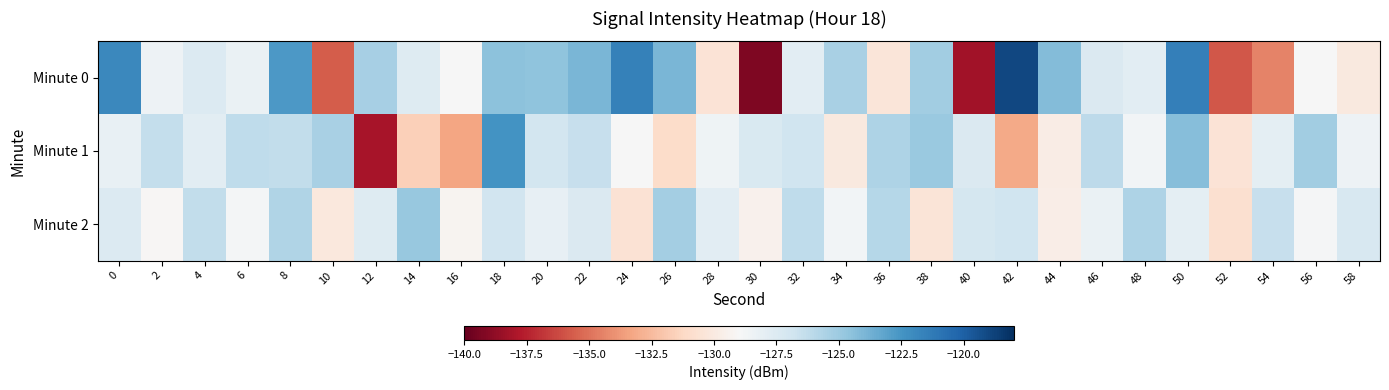

Which has a higher value, 52 or 14?

14